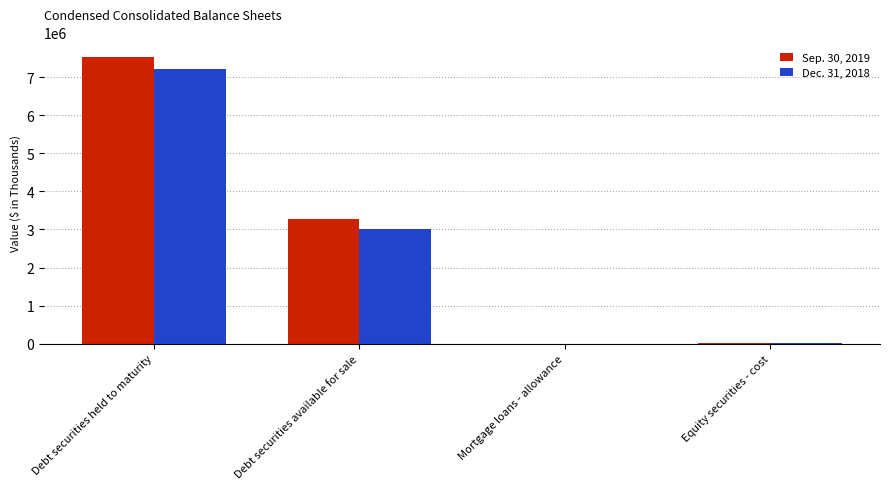

Which series has the largest range (max minus min)?

Sep. 30, 2019